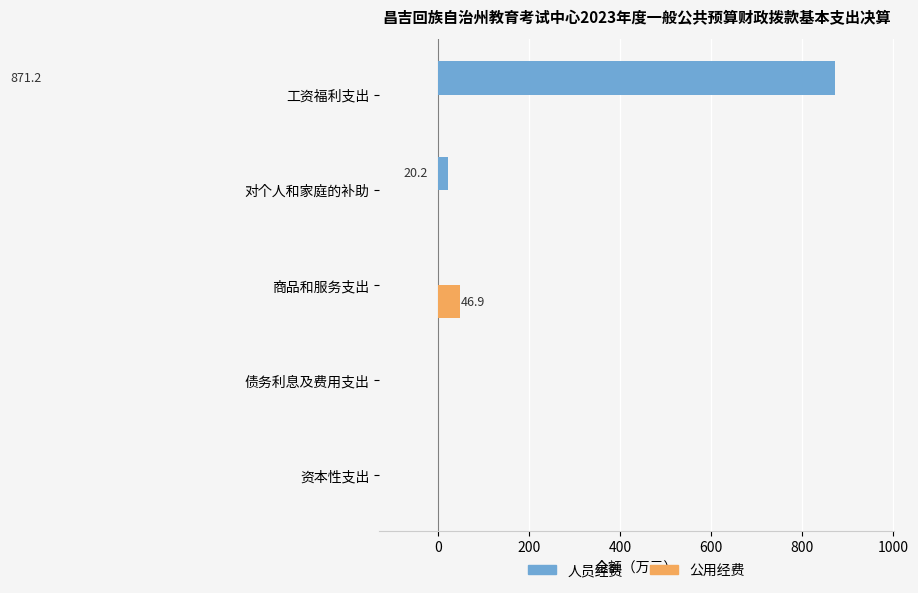

What is the maximum value shown in the chart?

871.2